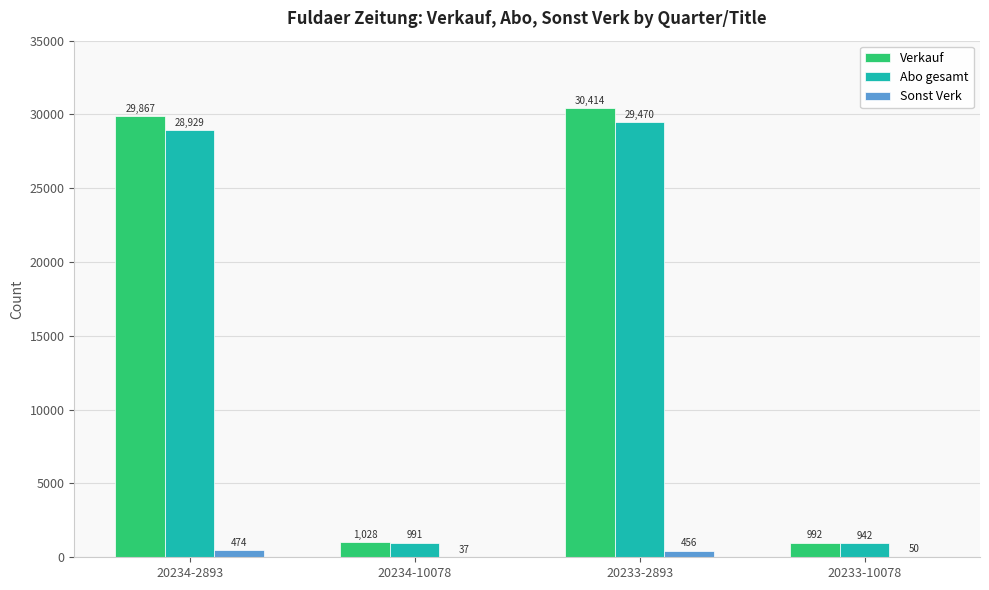

How many categories are shown in the chart?

4